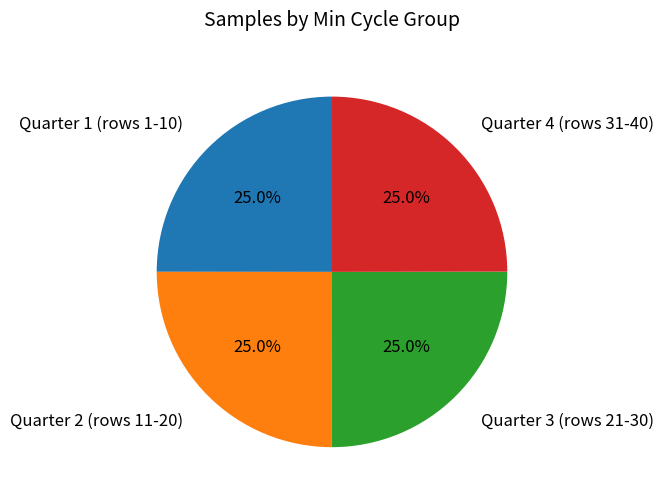

What is the ratio of the value at Quarter 4 (rows 31-40) to the value at Quarter 1 (rows 1-10)?

1.0